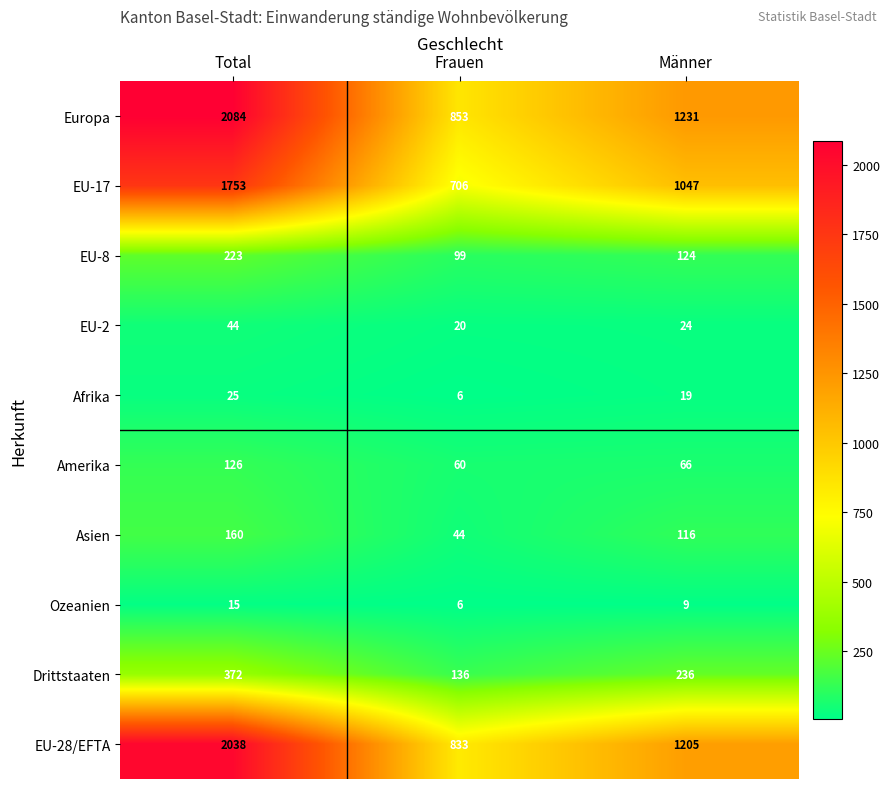

Which category has the highest value in the EU-17 series?

Total